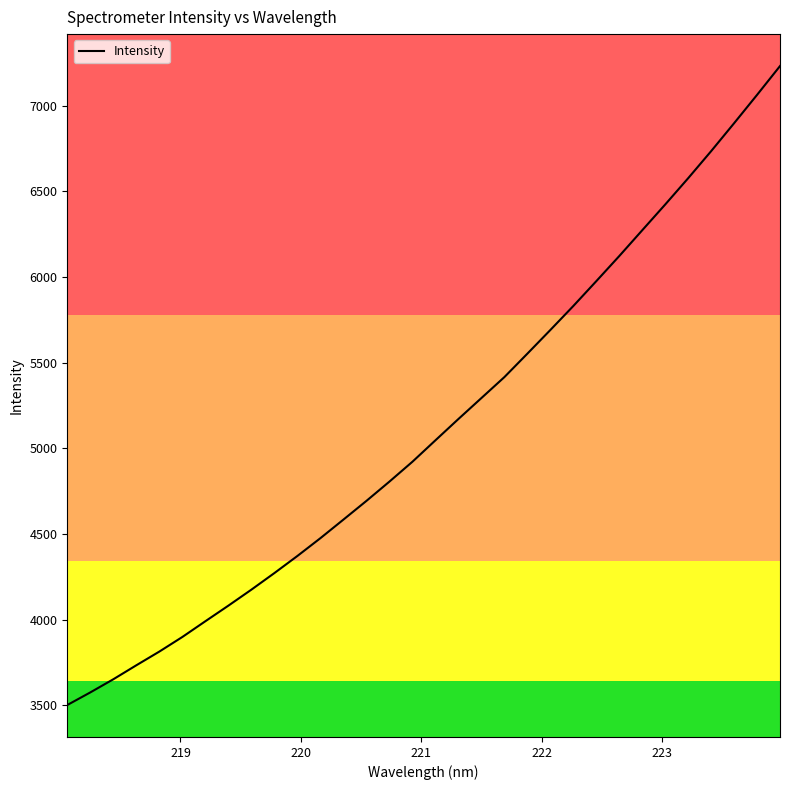

How many values are below 5046?

16